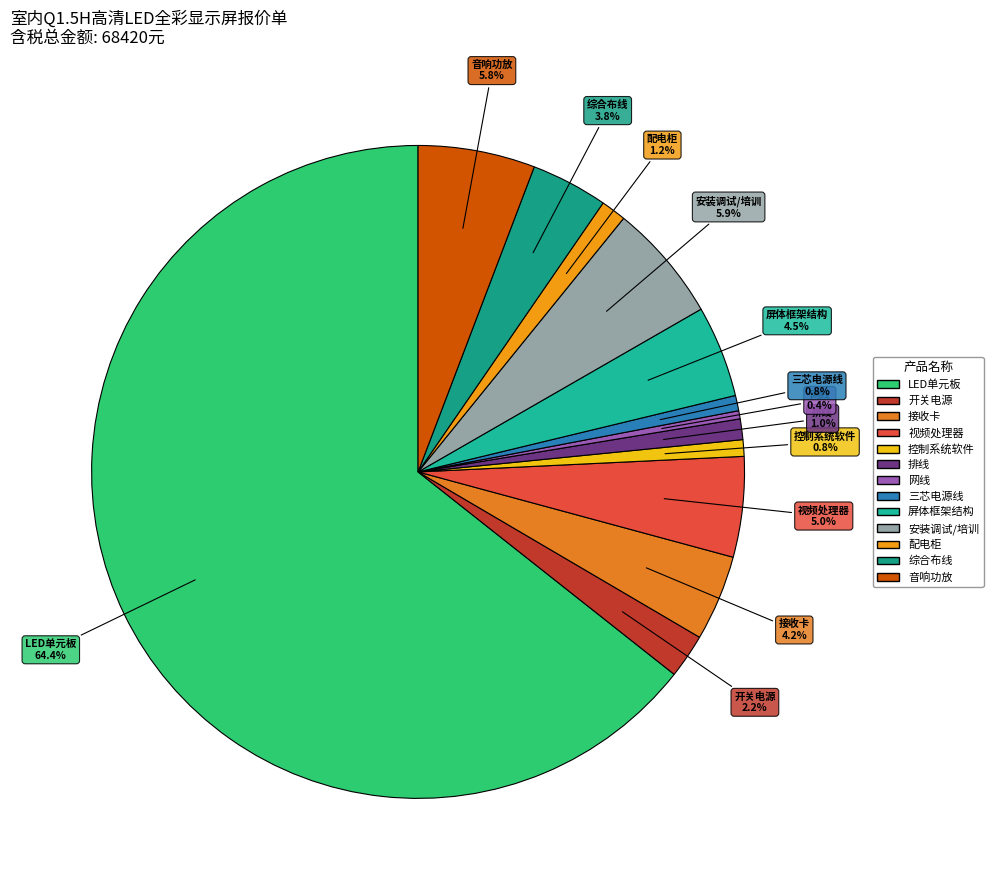

Combined, what portion of the pie is 综合布线 and 开关电源?

6.0%